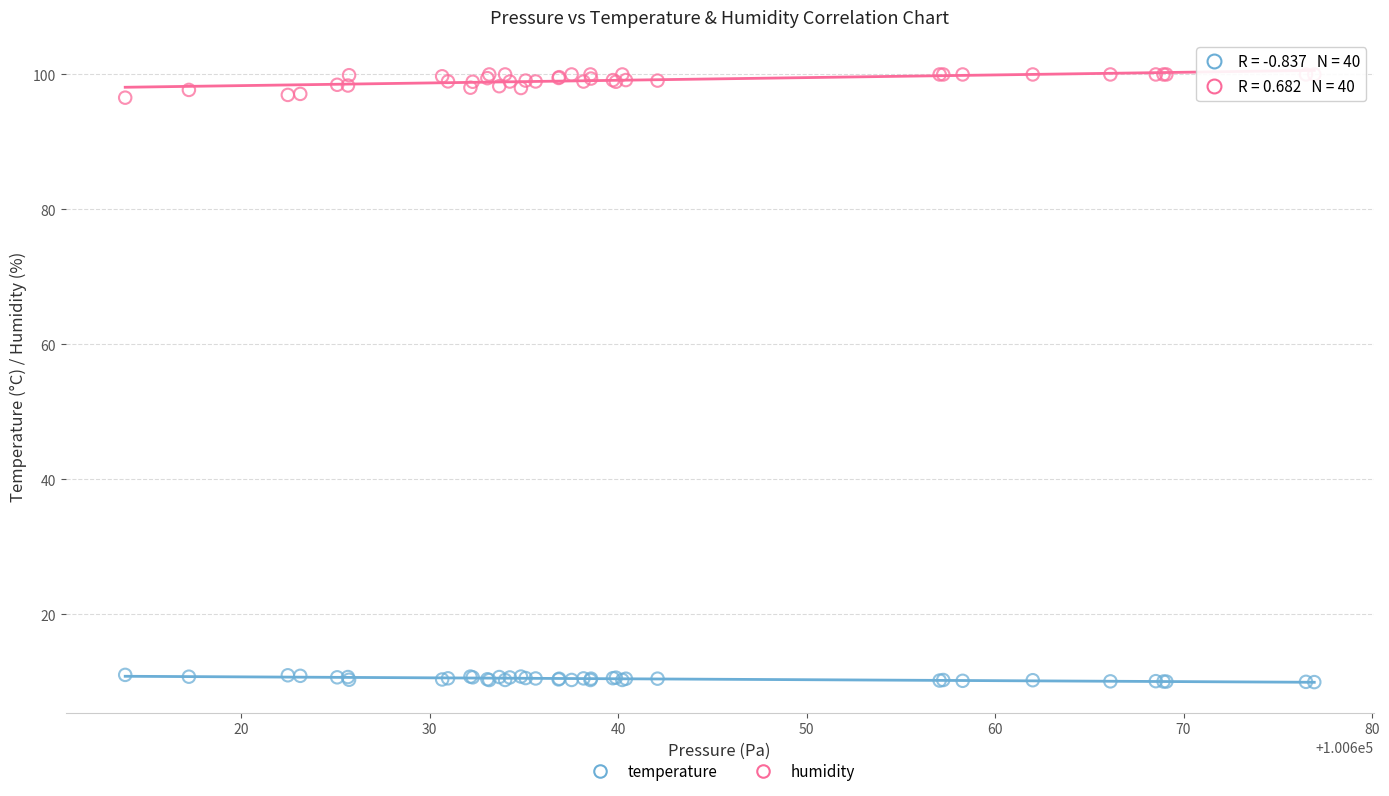

Which series has the widest spread of Y values?

humidity